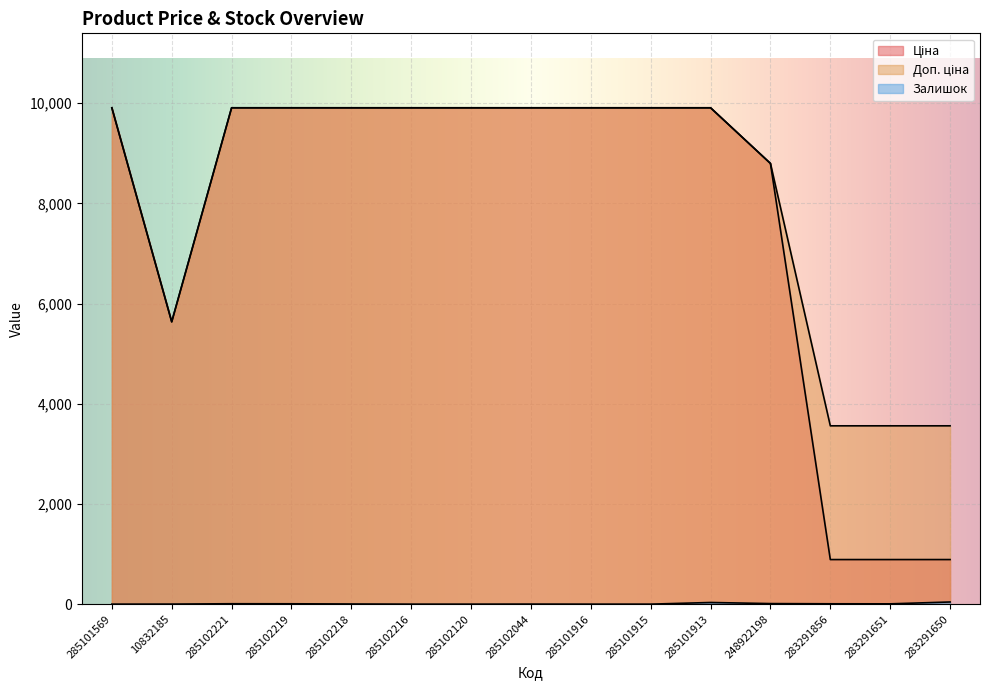

What is the sum of the Доп. ціна values at 283291650 and 285102219?

13468.2